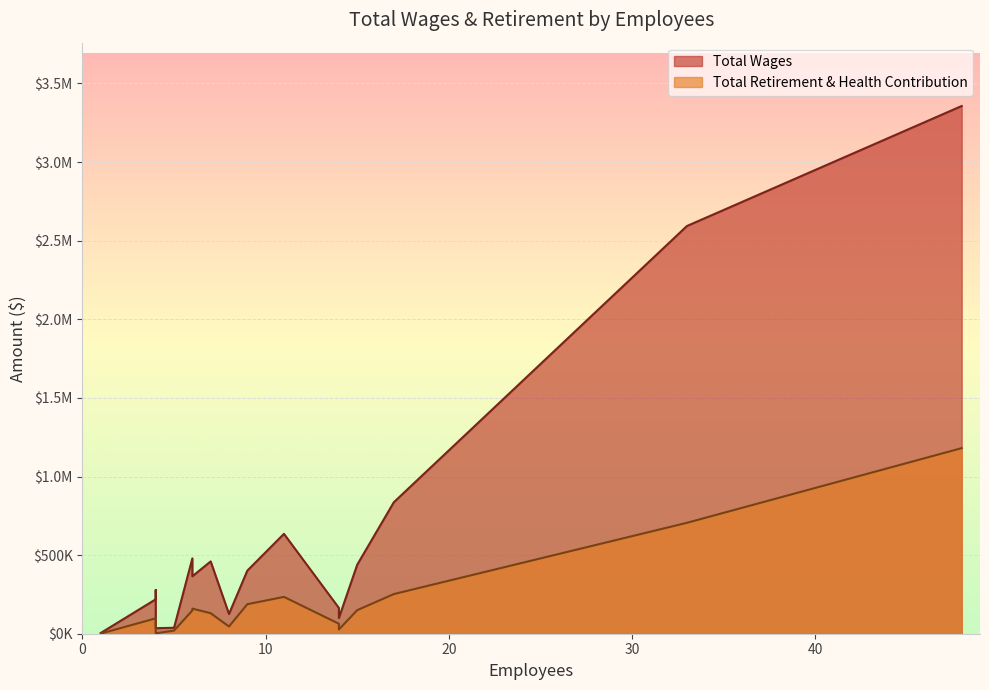

What is the total value across all series at 14?

227392